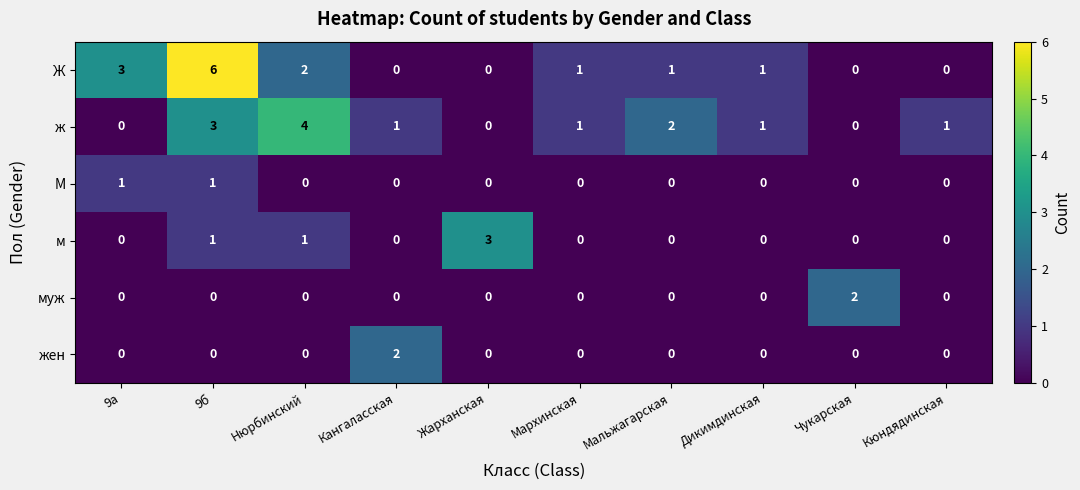

What is the total value across all series at Чукарская?

2